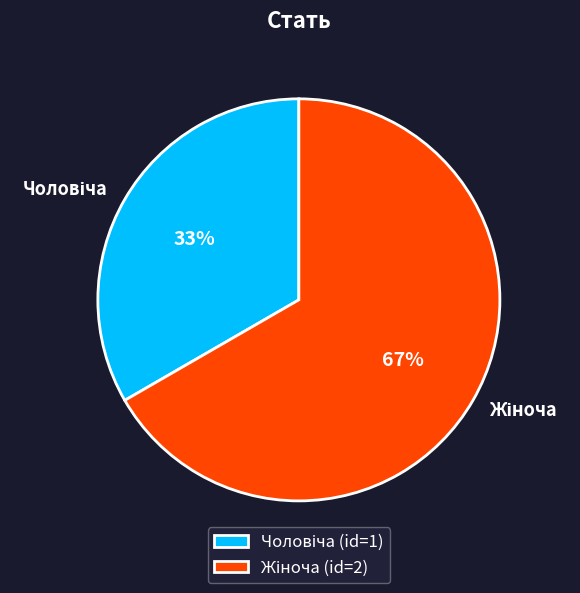

Count the number of slices in the pie.

2